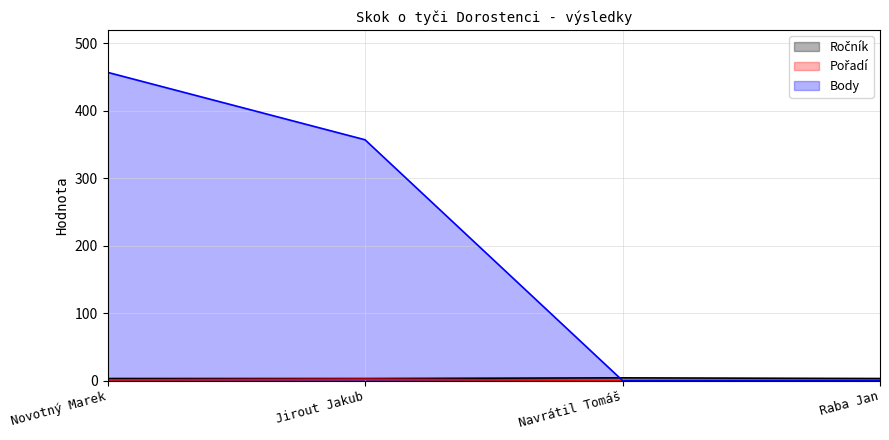

At which category is the sum across all series the highest?

Novotný Marek